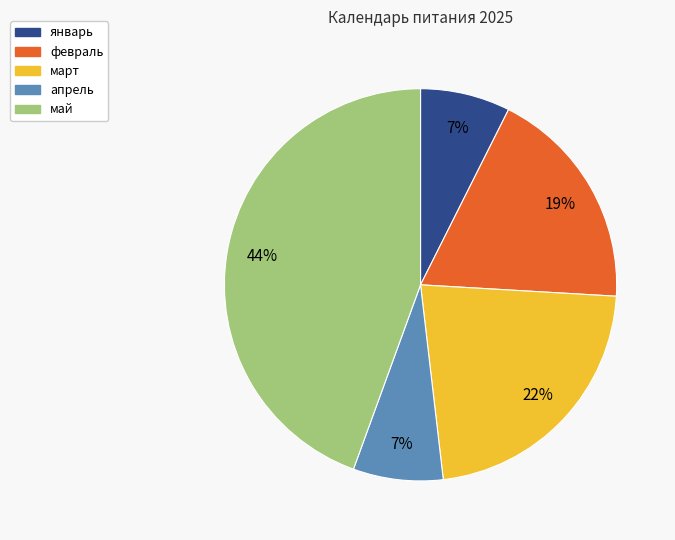

Which has a higher value, март or февраль?

март